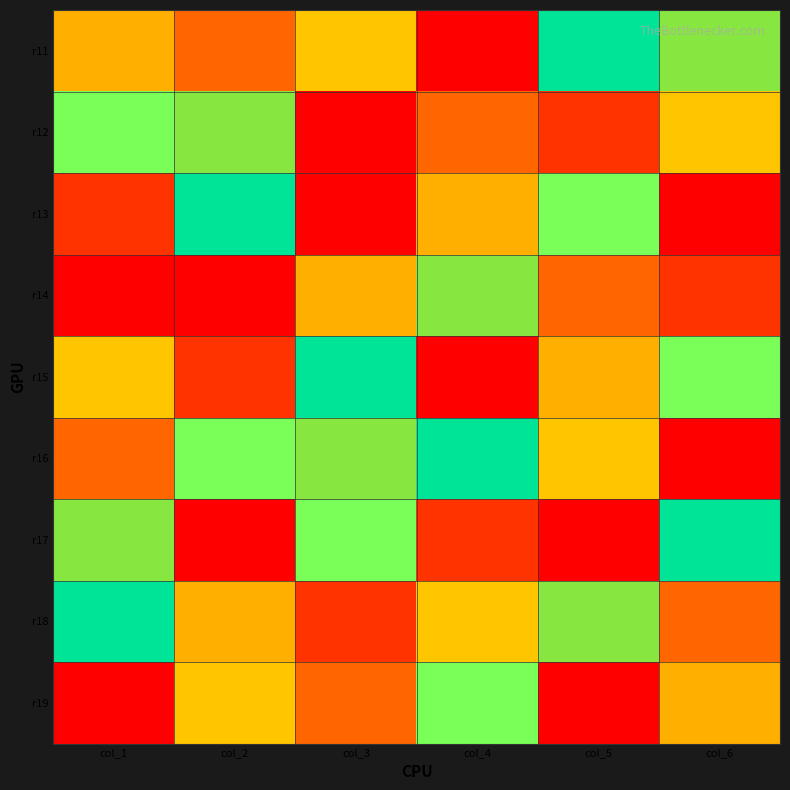

What is the minimum value shown in the chart?

1